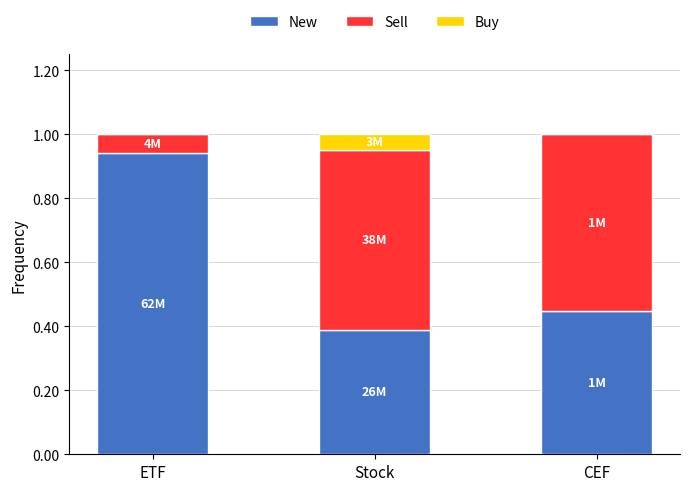

What is the total value across all series at Stock?

1.0